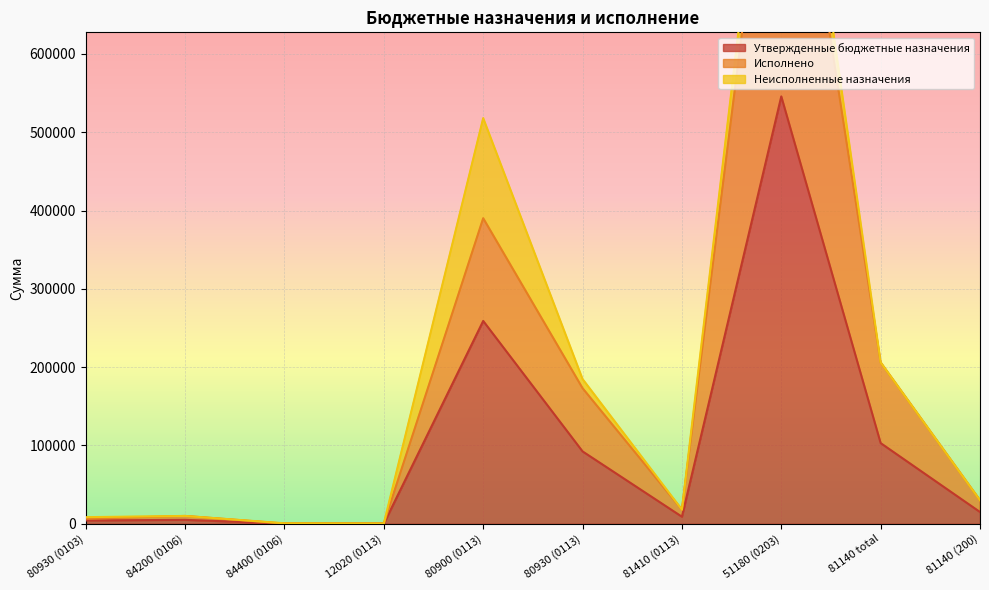

The Исполнено series shows 1025710.0 at 51180 (0203). True or false?

True